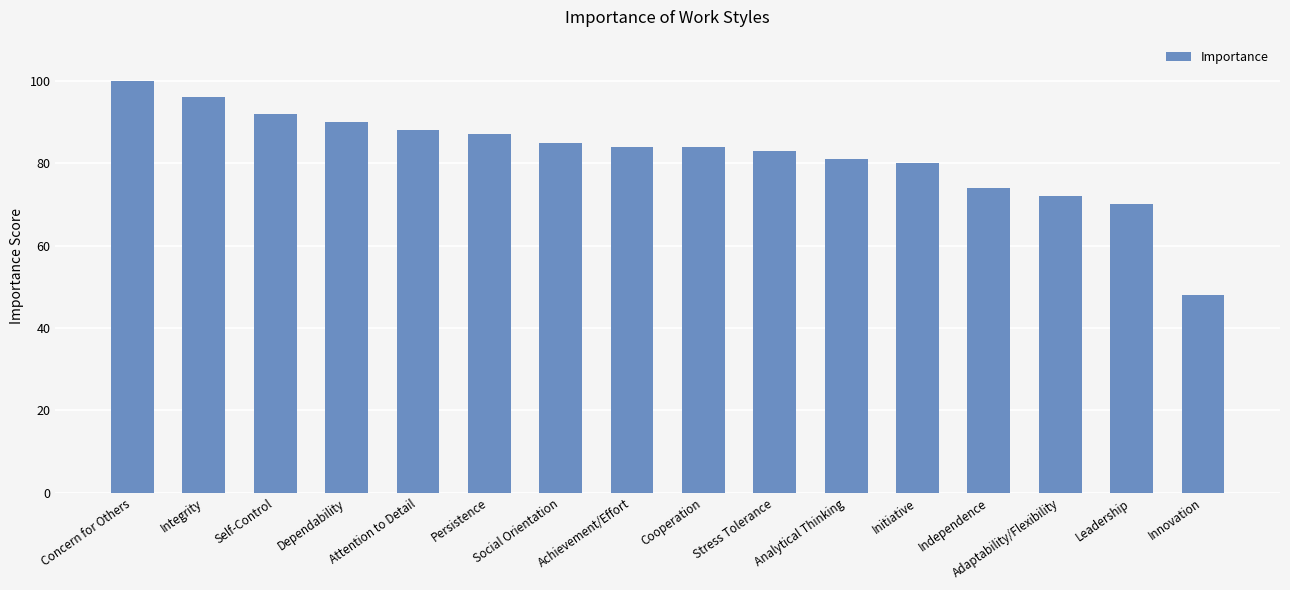

Reading left to right, transcribe all the data shown in this chart.

Concern for Others=100	Integrity=96	Self-Control=92	Dependability=90	Attention to Detail=88	Persistence=87	Social Orientation=85	Achievement/Effort=84	Cooperation=84	Stress Tolerance=83	Analytical Thinking=81	Initiative=80	Independence=74	Adaptability/Flexibility=72	Leadership=70	Innovation=48